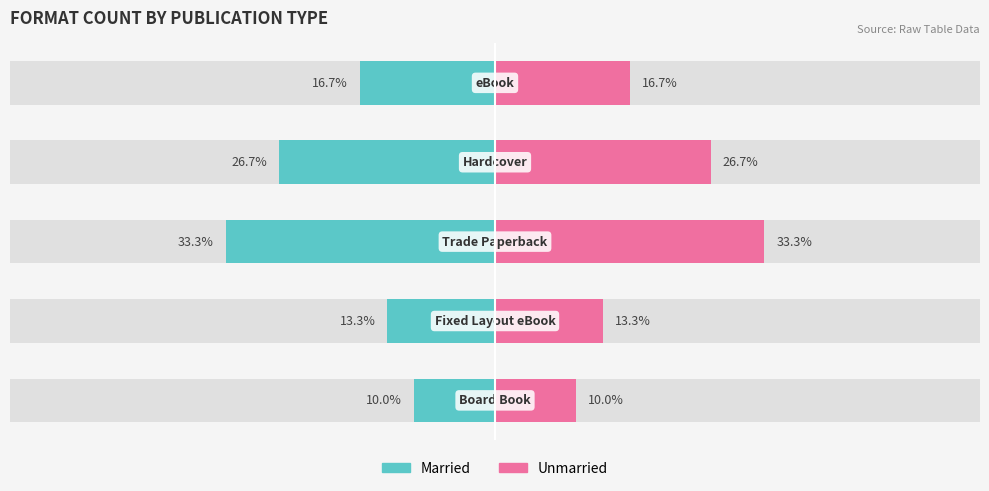

True or false: Married has a value of -18.3 at 1.

False